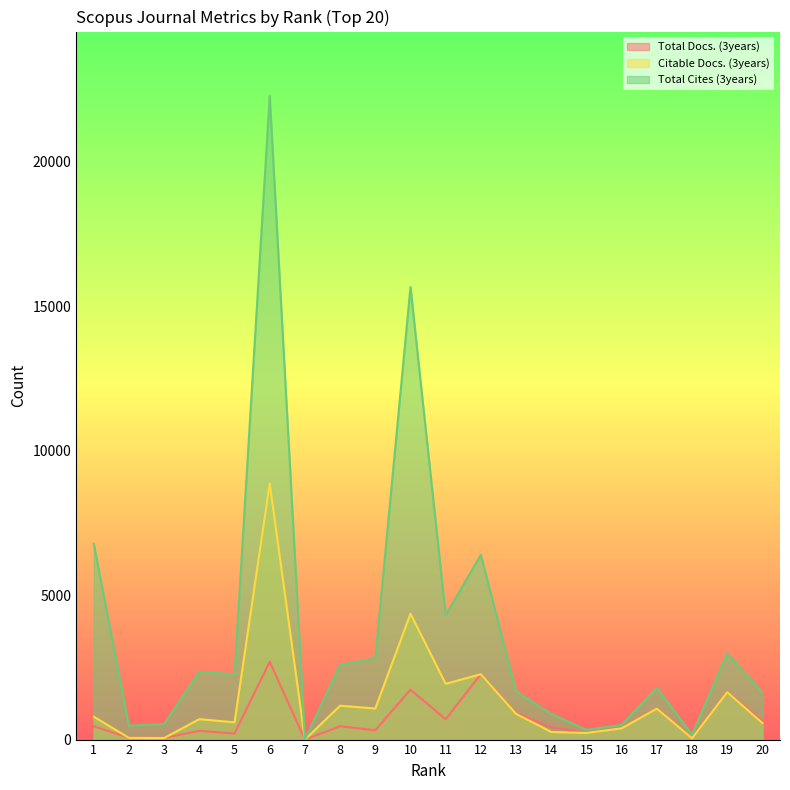

Rank the series at 19 from lowest to highest value.

Citable Docs. (3years), Total Docs. (3years), Total Cites (3years)